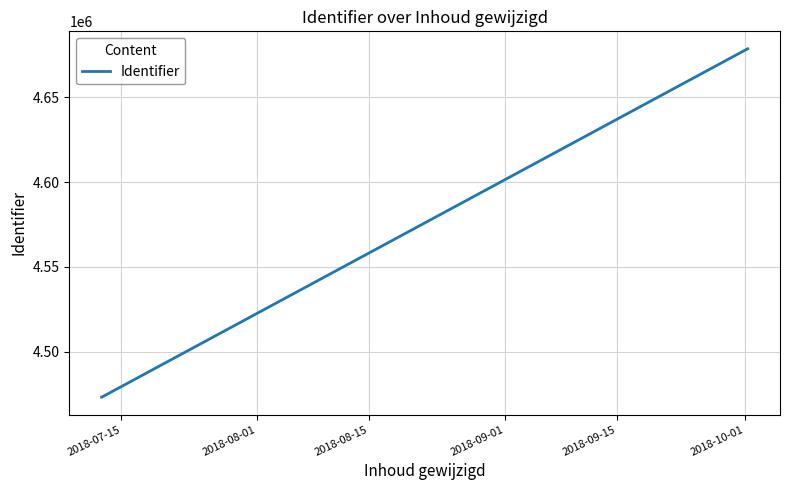

True or false: there are more than 2 points higher than both neighbors.

False